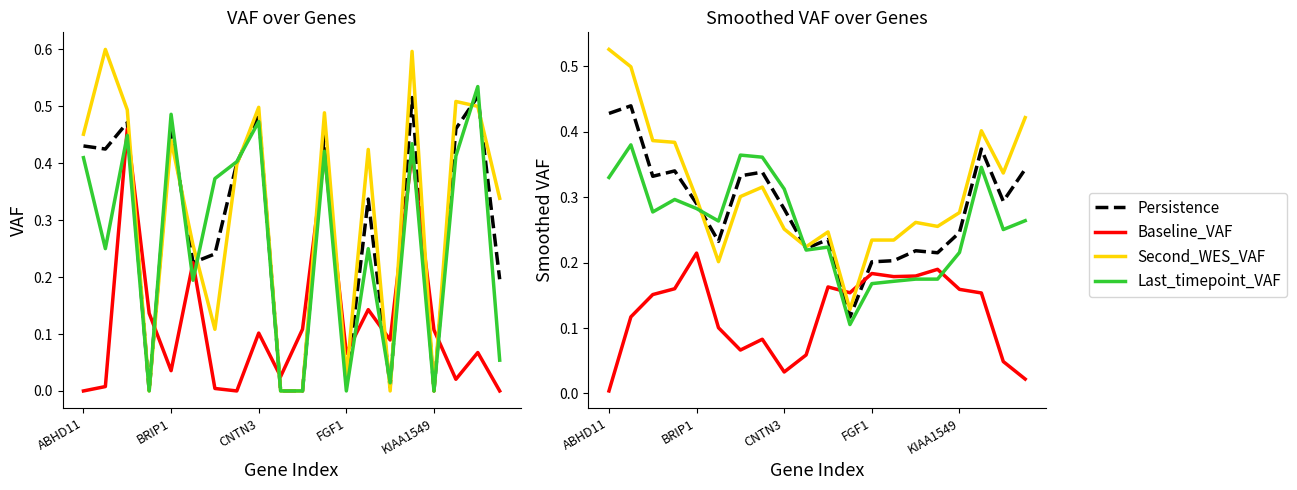

Does the chart display data point markers on the line(s)?

No